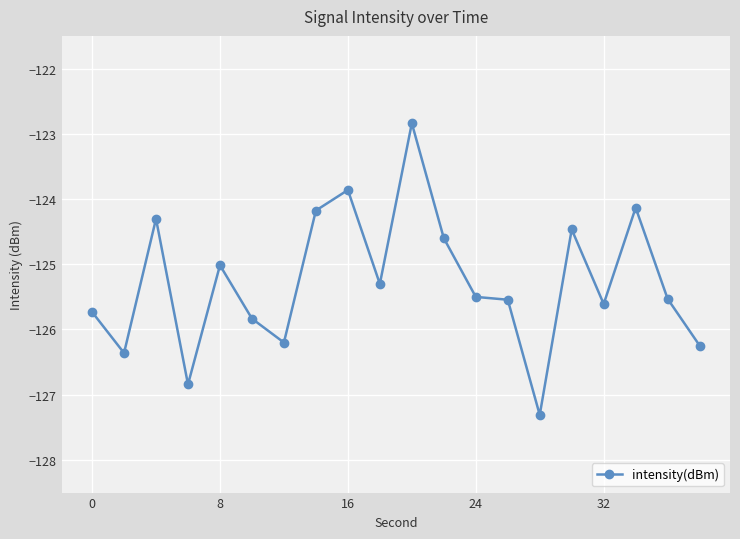

True or false: the data has more than 2 interior local peaks.

True